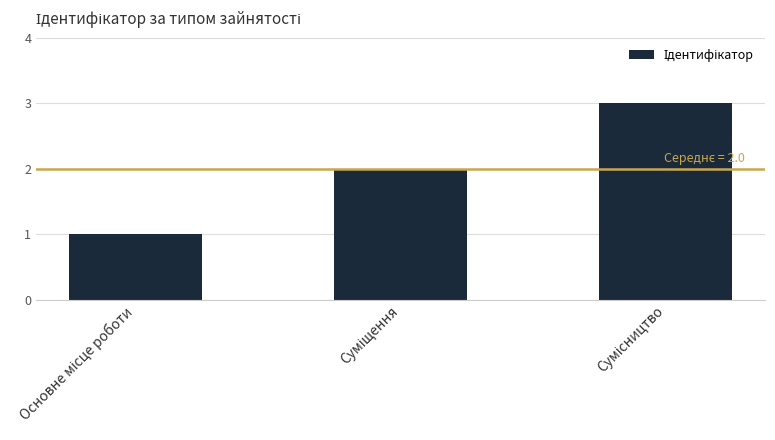

How many distinct data groups are displayed?

1